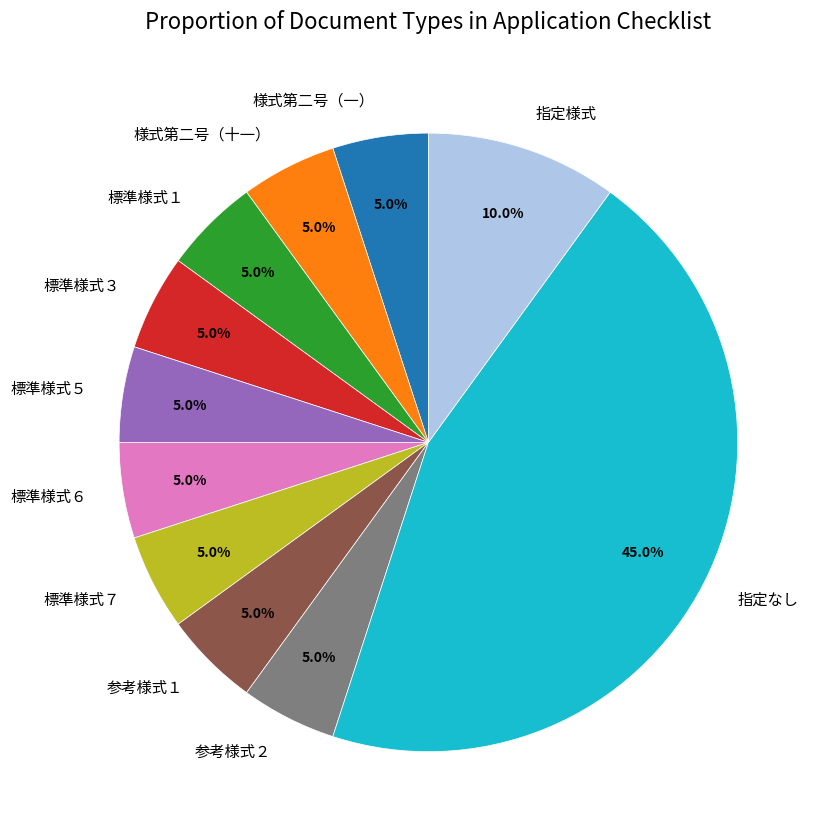

How many slices are in this pie chart?

11